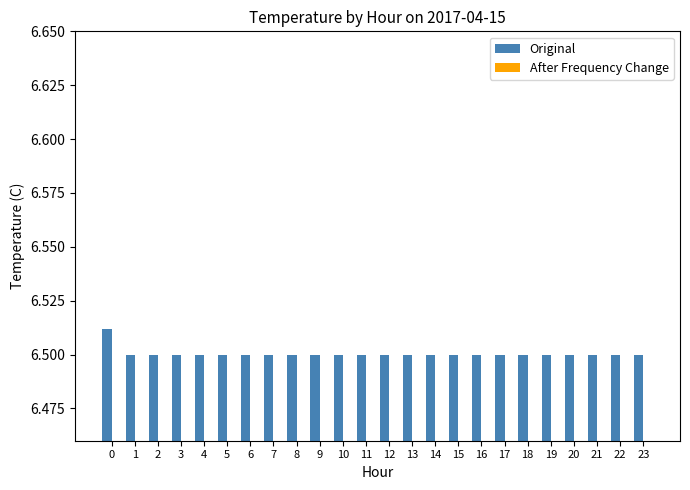

How many bars are there in each group?

2